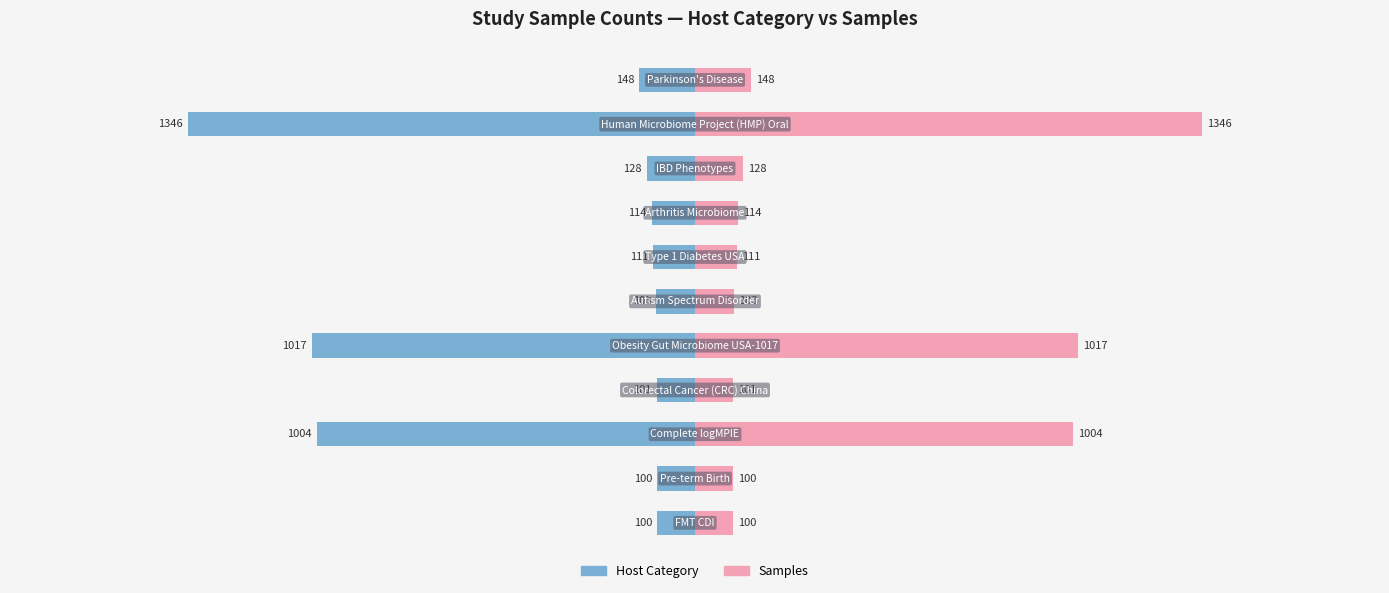

How many distinct data groups are displayed?

2